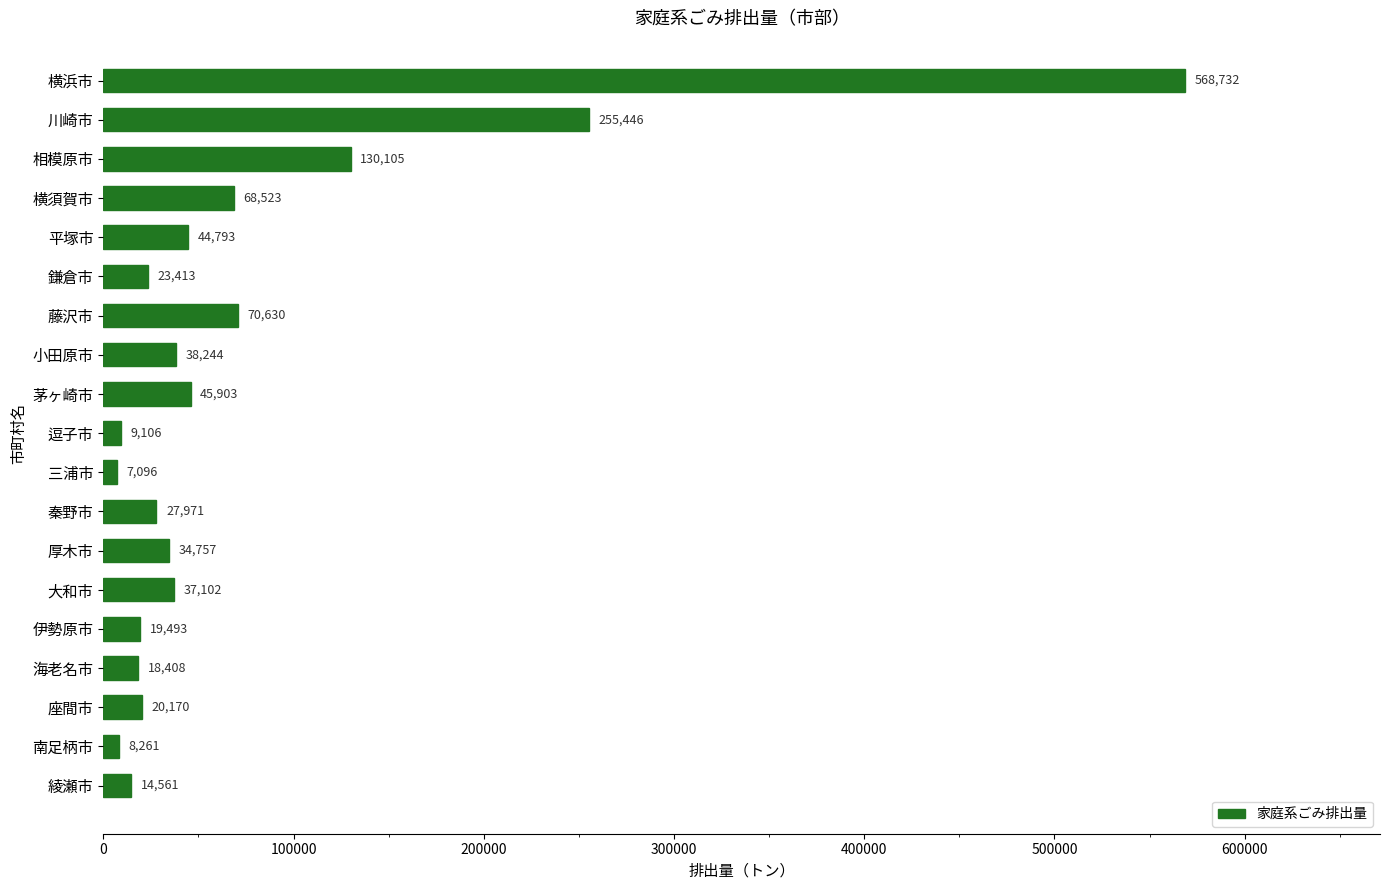

Is it true that the value at 綾瀬市 is 14561?

True